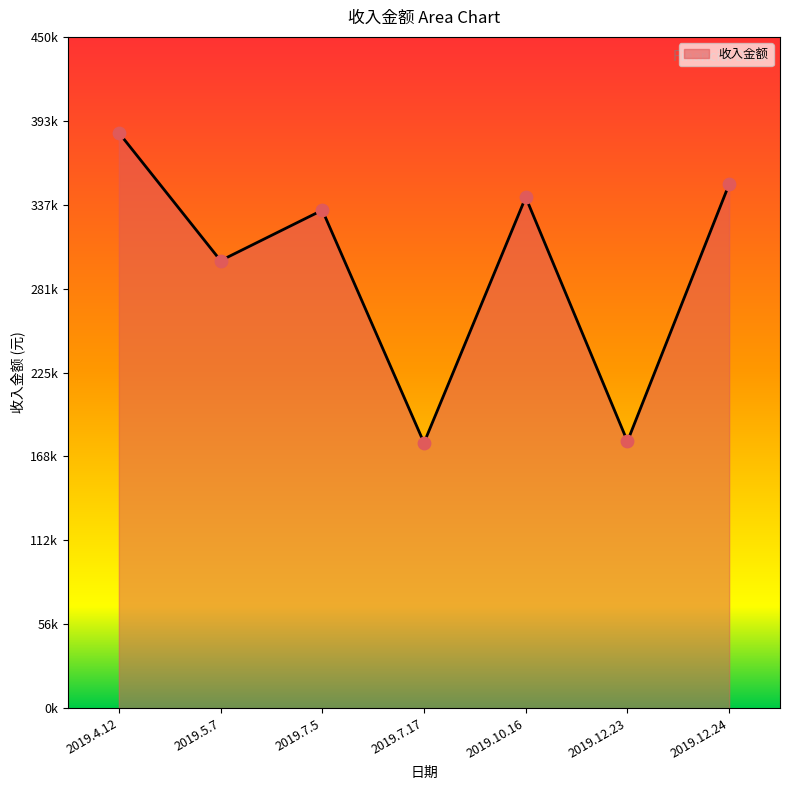

Which has a higher value, 2019.12.23 or 2019.5.7?

2019.5.7